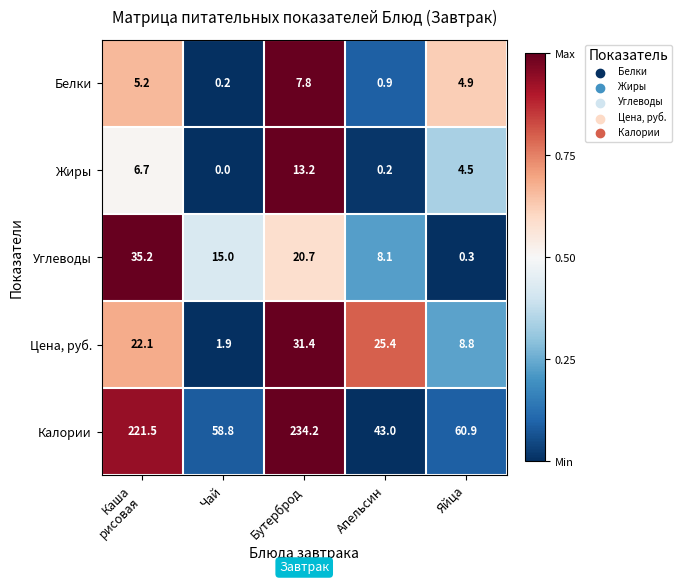

Reading right to left, list all the values displayed in this chart.

Белки: 4.9	0.9	7.8	0.2	5.2
Жиры: 4.5	0.2	13.2	0.0	6.7
Углеводы: 0.3	8.1	20.7	15.0	35.2
Цена, руб.: 8.8	25.4	31.4	1.9	22.1
Калории: 60.9	43.0	234.2	58.8	221.5